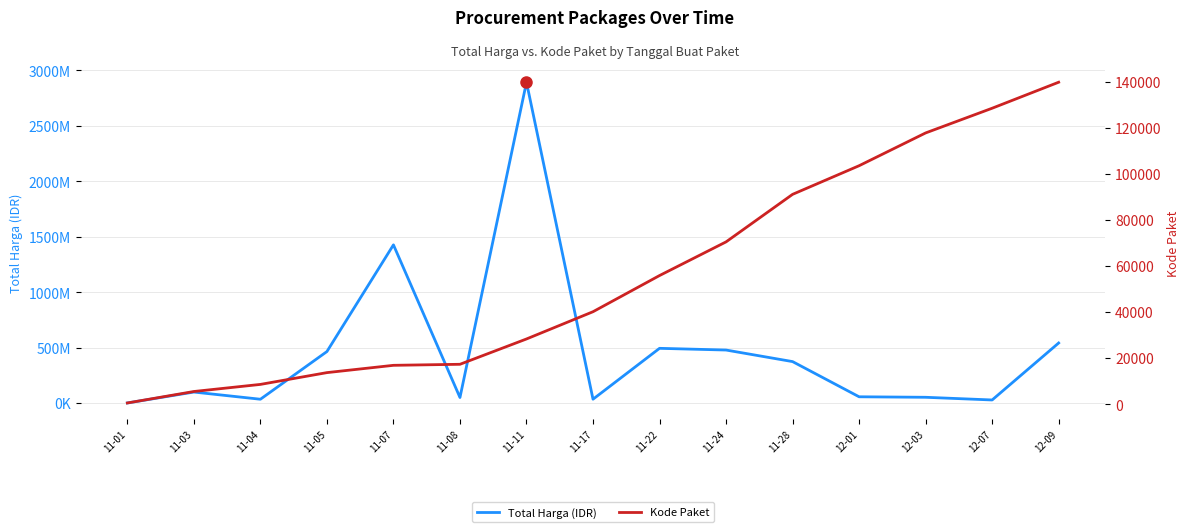

What is the sum of the Total Harga (IDR) values at 11-04 and 12-03?

85601000